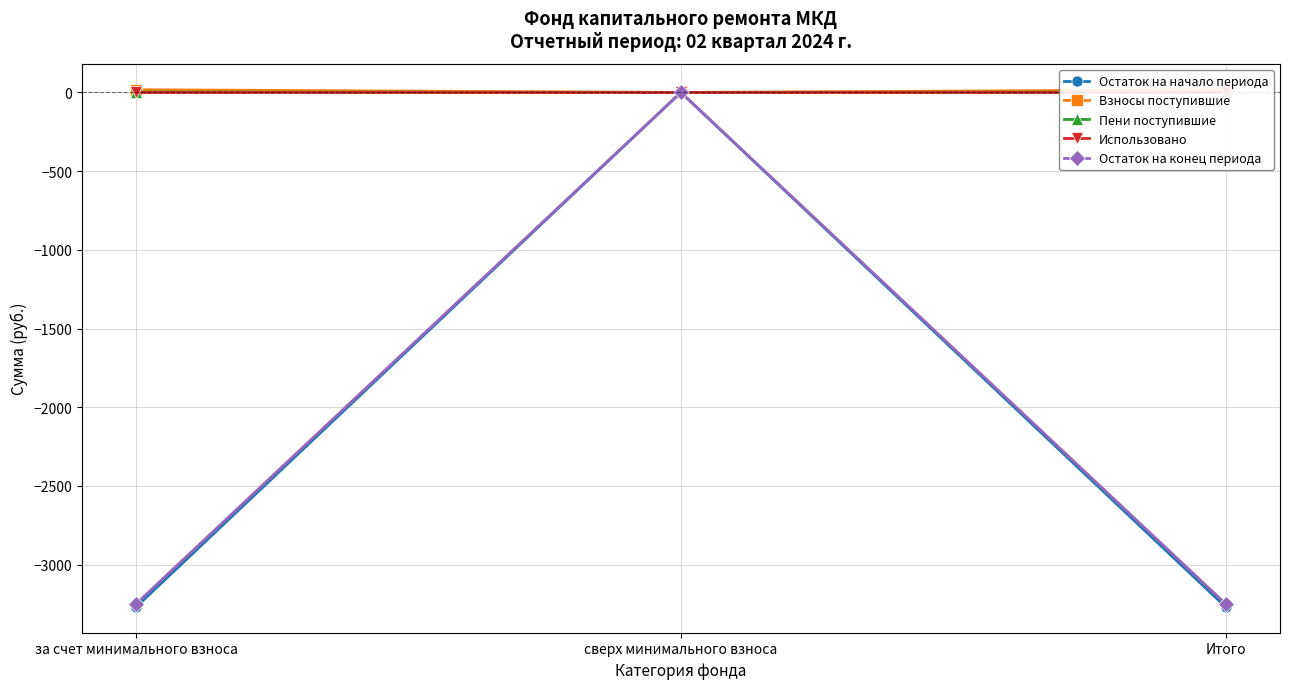

What position from the left is за счет минимального взноса?

1